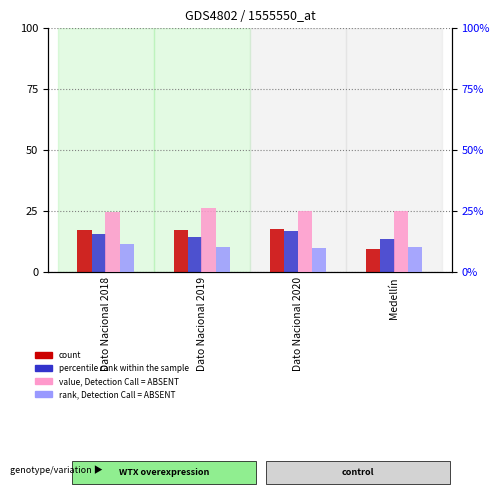

What is the sum of all value, Detection Call = ABSENT values?

101.7